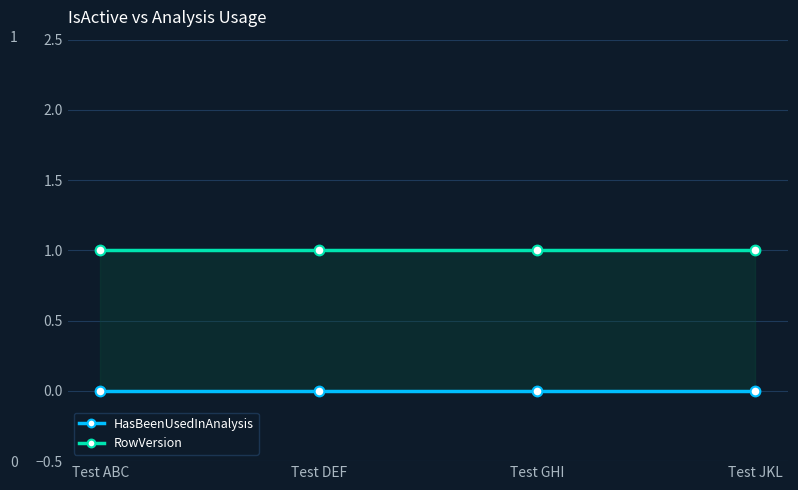

True or false: RowVersion and HasBeenUsedInAnalysis cross at least once.

False